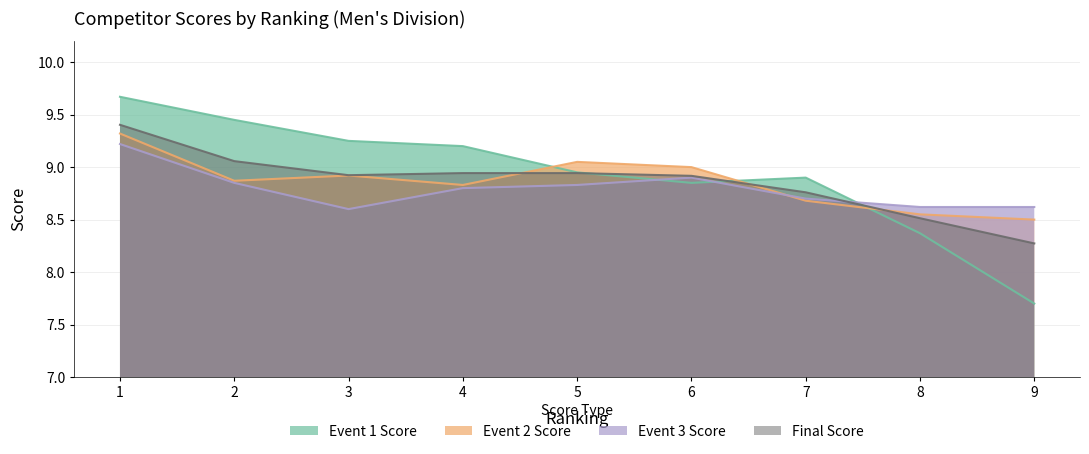

Rank the series by their maximum value, from lowest to highest.

Event 3 Score, Event 2 Score, Final Score, Event 1 Score